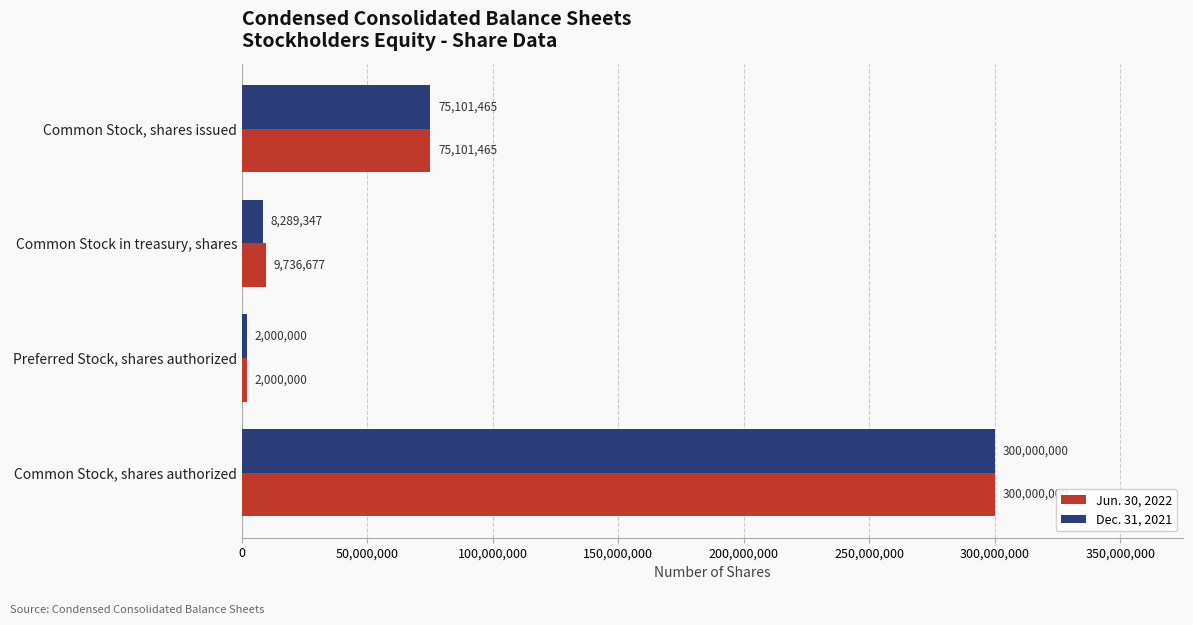

How many data points does each series have?

4